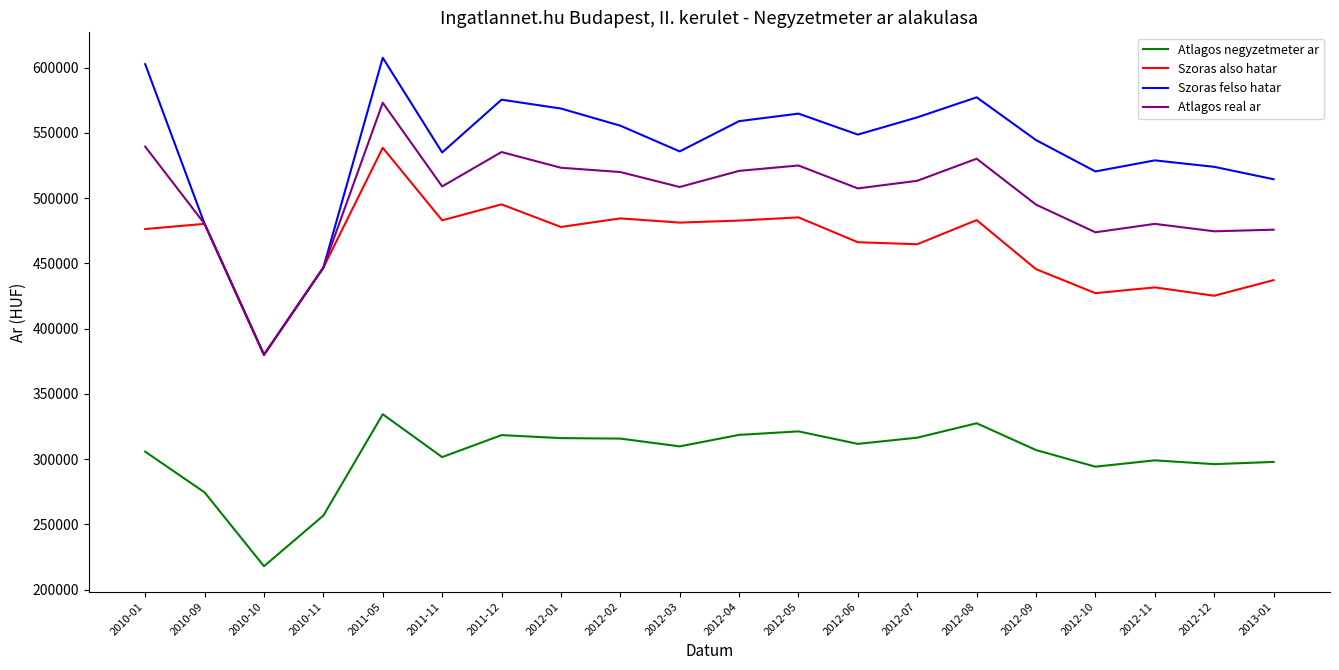

Which series has the widest spread of values?

Szoras felso hatar